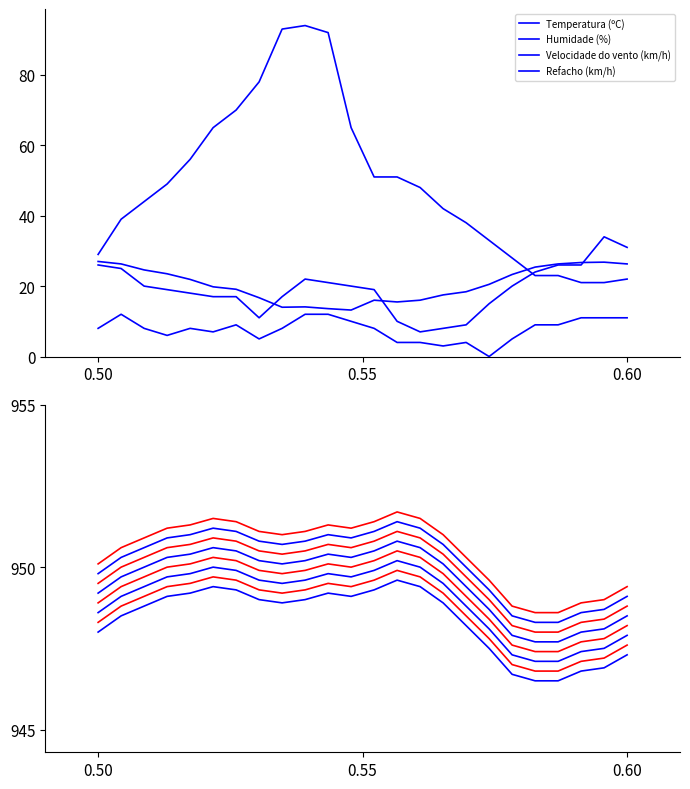

How many data points does each series have?

24